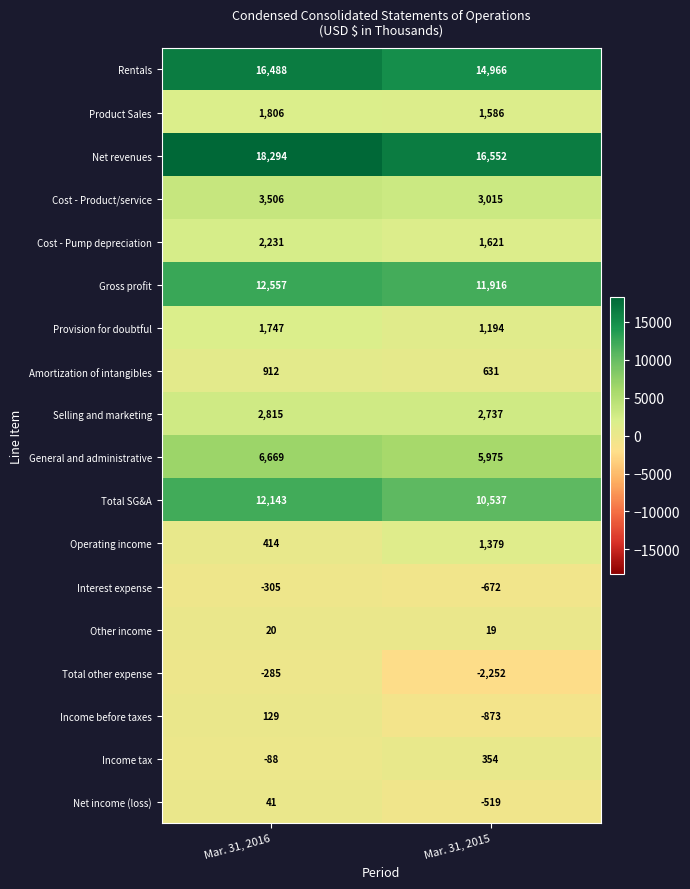

True or false: Total other expense has a value of -487 at Mar. 31, 2016.

False